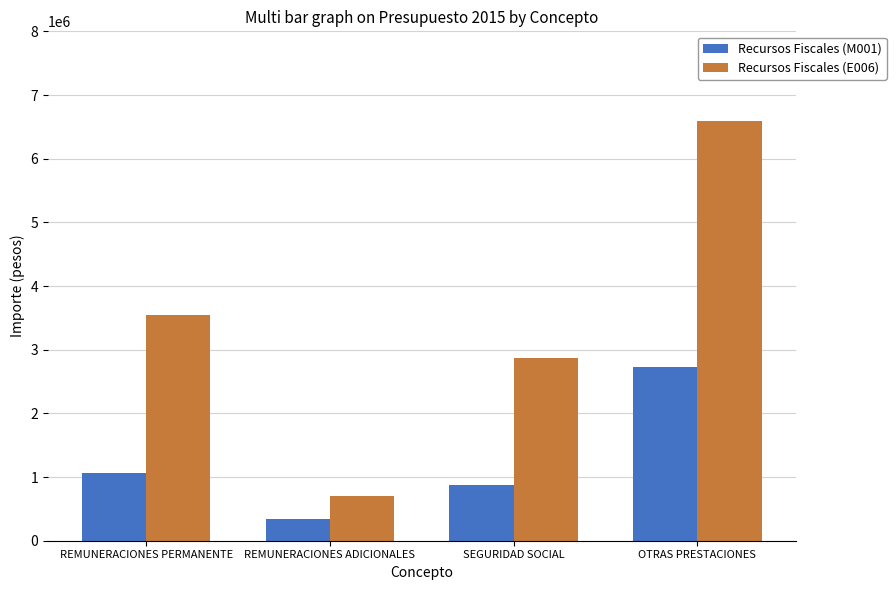

What is the value of the Recursos Fiscales (E006) bar at the 1st from the left?

3540364